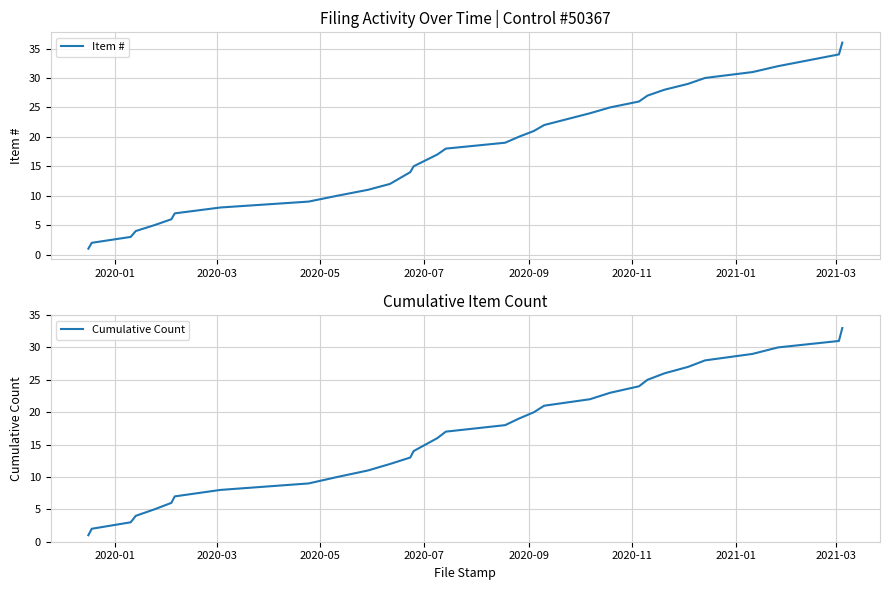

Which series has the largest range (max minus min)?

Item #